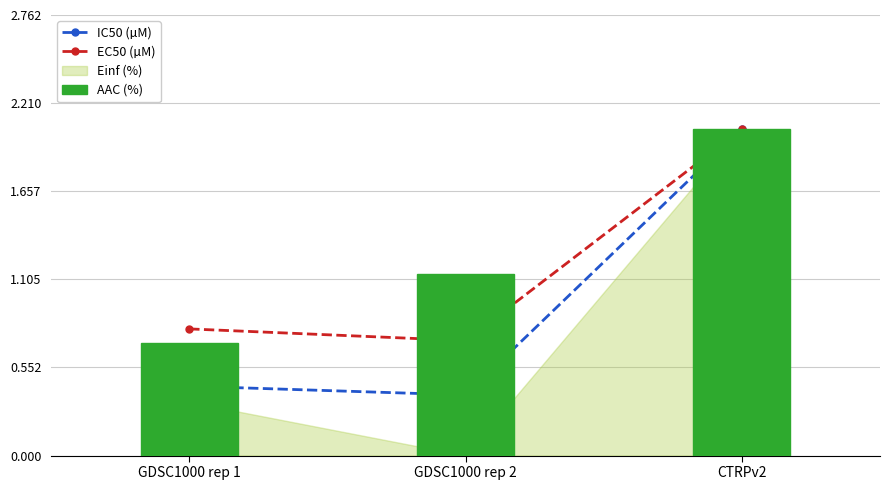

Which label corresponds to the smallest value in the chart?

GDSC1000 rep 2